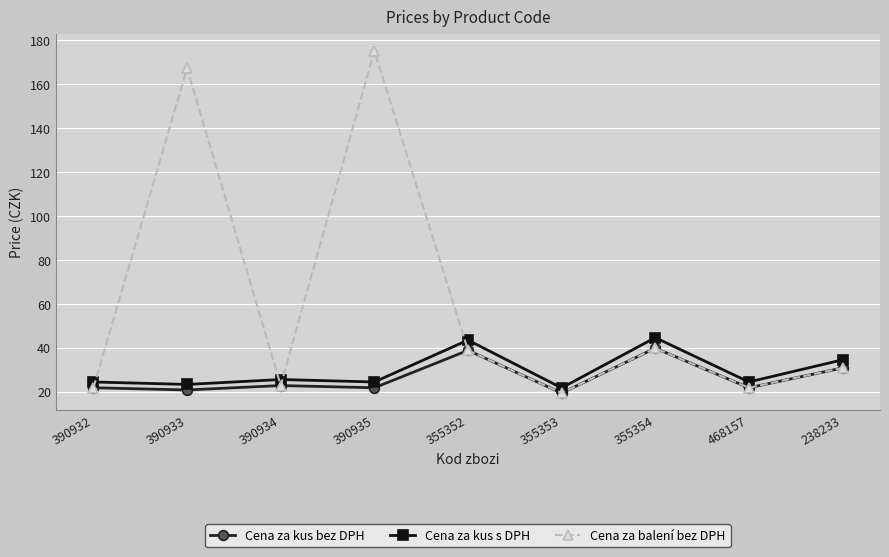

What is the approximate value of Cena za kus s DPH at 390932?

24.5